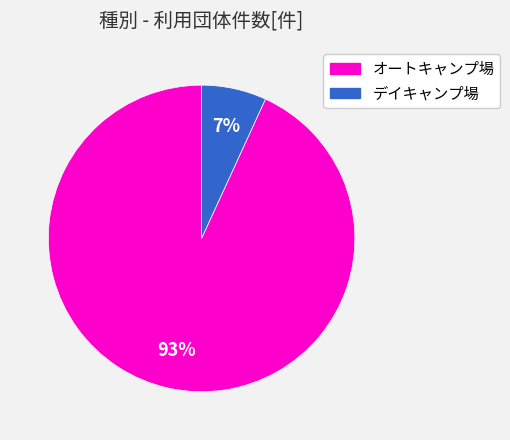

To the nearest percent, what is the combined percentage of オートキャンプ場 and デイキャンプ場?

100%